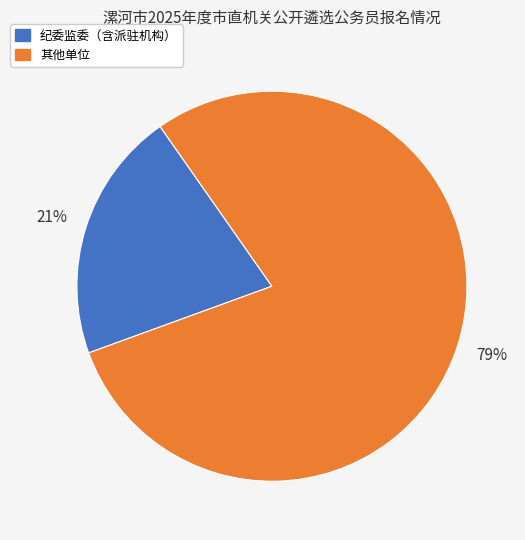

To the nearest percent, what is the difference between the largest and smallest slice percentages?

58%